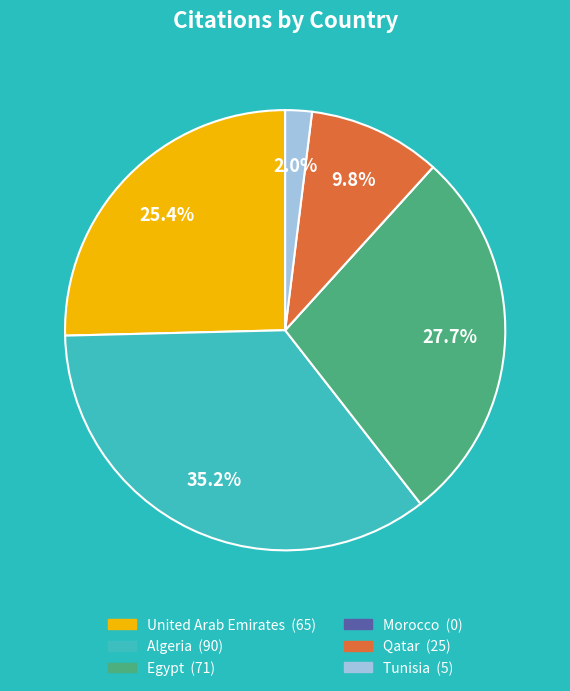

The Algeria slice represents 45% of the pie. True or false?

False